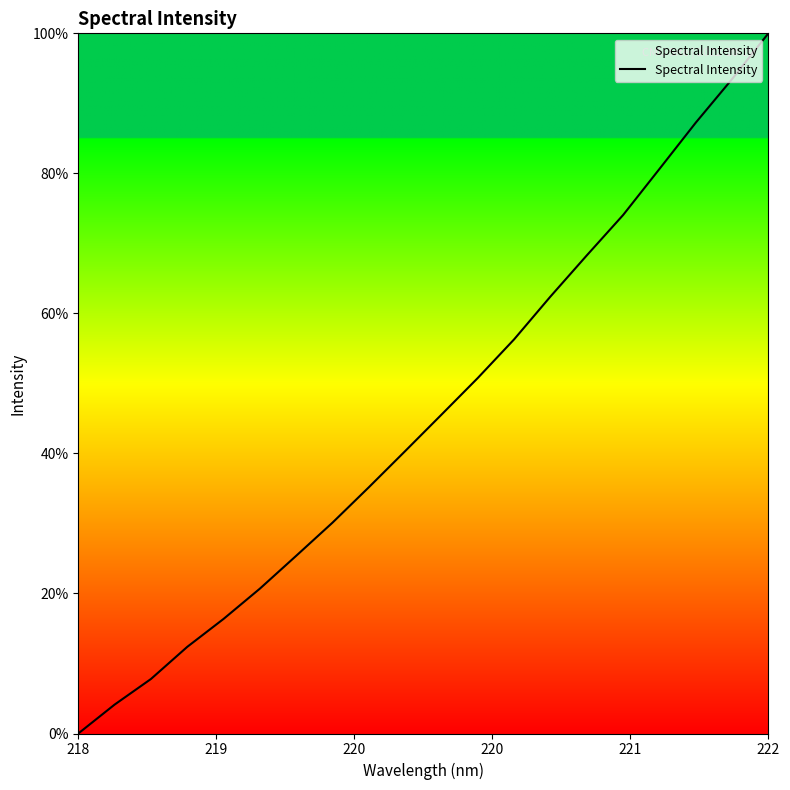

What is the difference between the maximum and minimum values?

100.0